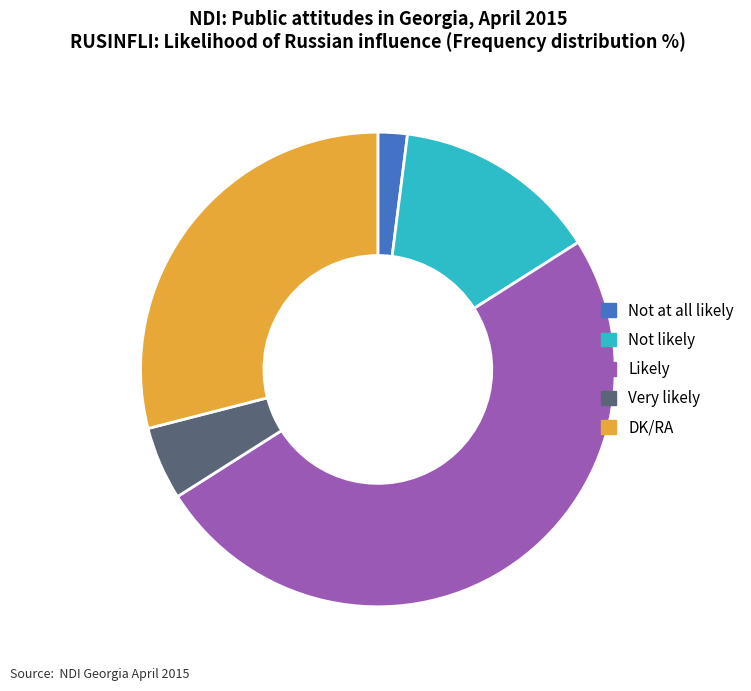

Is it true that Not at all likely is 15% of the pie?

False